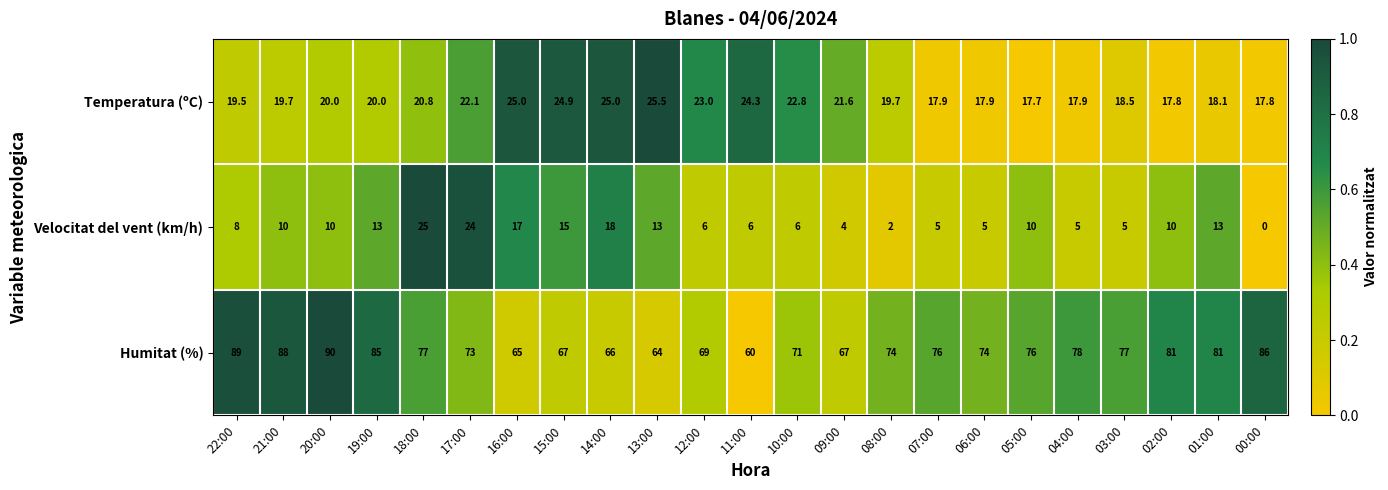

Which series has the widest spread of values?

Humitat (%)